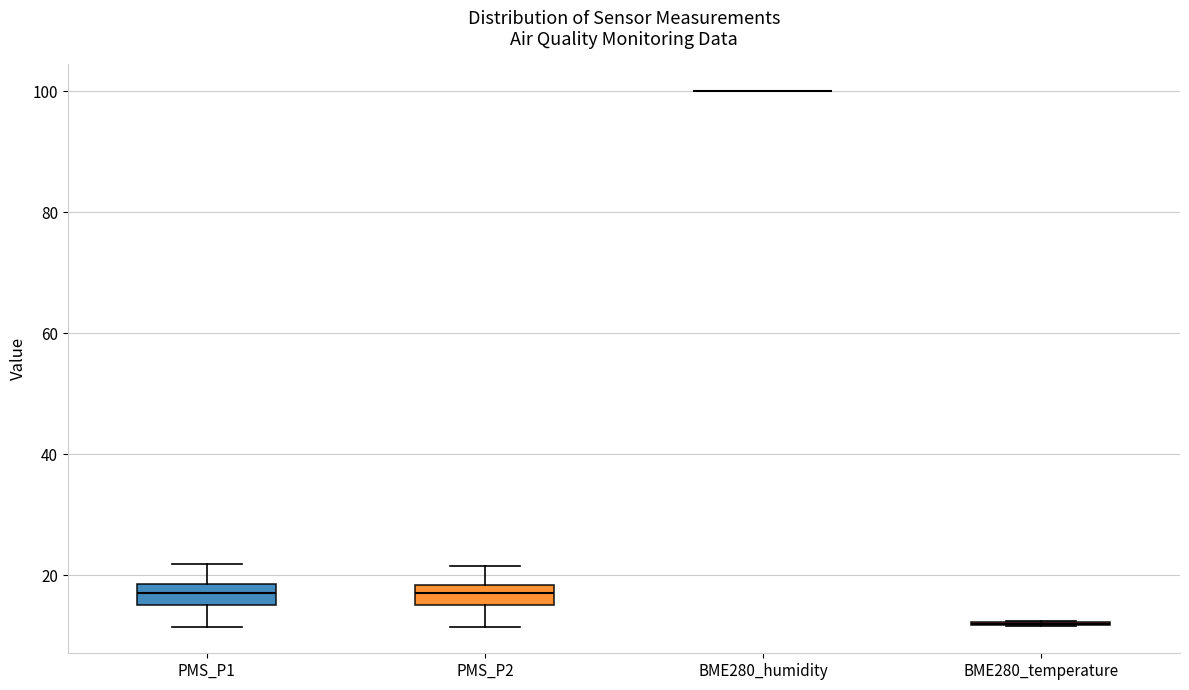

Reading left to right, read every box against the y-axis: the position of its median line, the range the box covers, and the ends of its whiskers. The values are not printed on the chart, so give them approximately, as read against the axis.

PMS_P1: median 18 (inside the box), box 16 to 18, whiskers 12 to 22
PMS_P2: median 18 (inside the box), box 16 to 18, whiskers 12 to 22
BME280_humidity: box collapsed to a line at 100, whiskers 100 to 100
BME280_temperature: box collapsed to a line at 12, whiskers 12 to 12